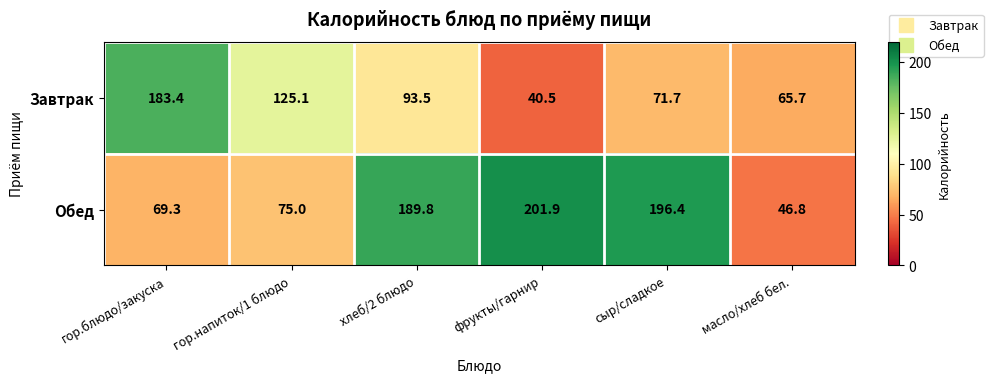

What is the average value of the Обед series?

129.9